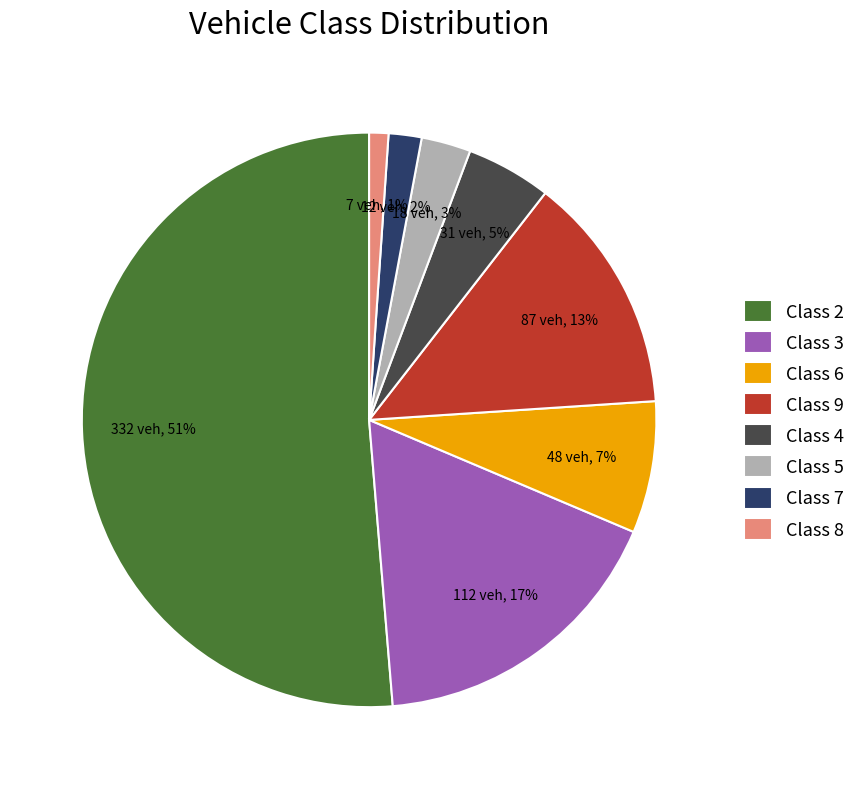

The Class 7 slice represents 2% of the pie. True or false?

True